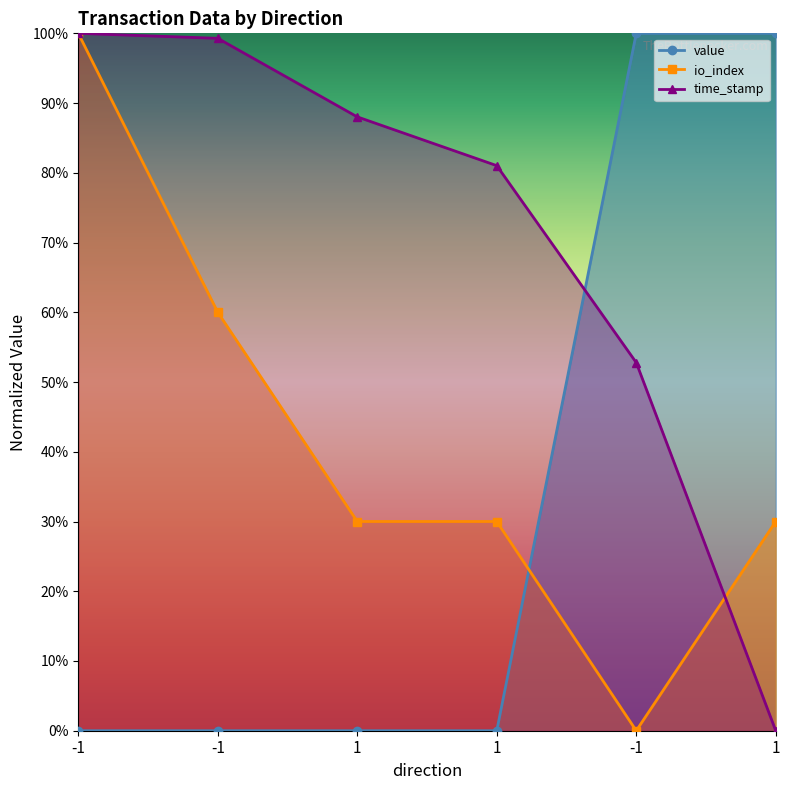

True or false: value has more than 1 interior local peaks.

False